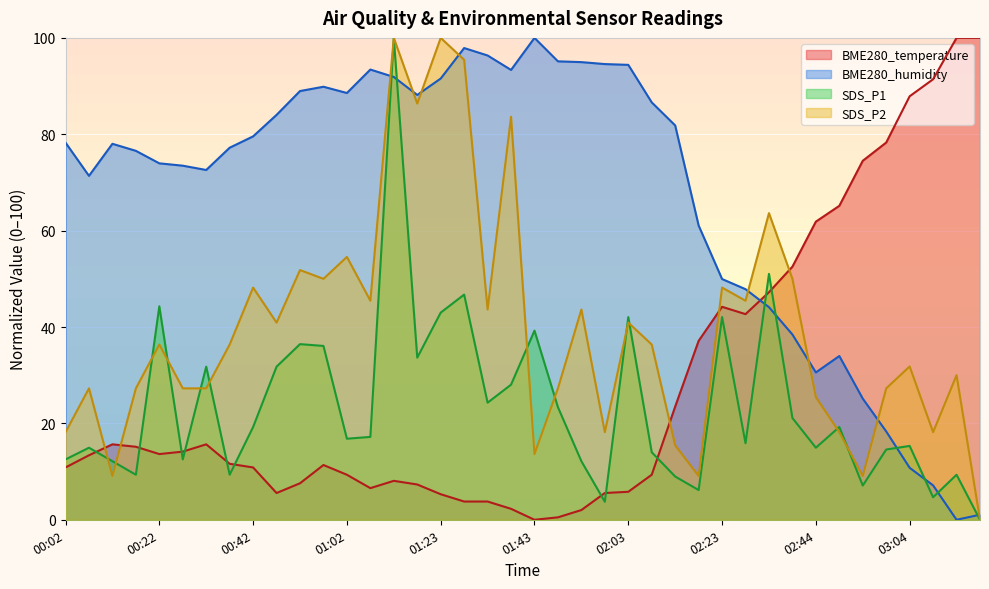

Where is the first local minimum for BME280_temperature?

00:22